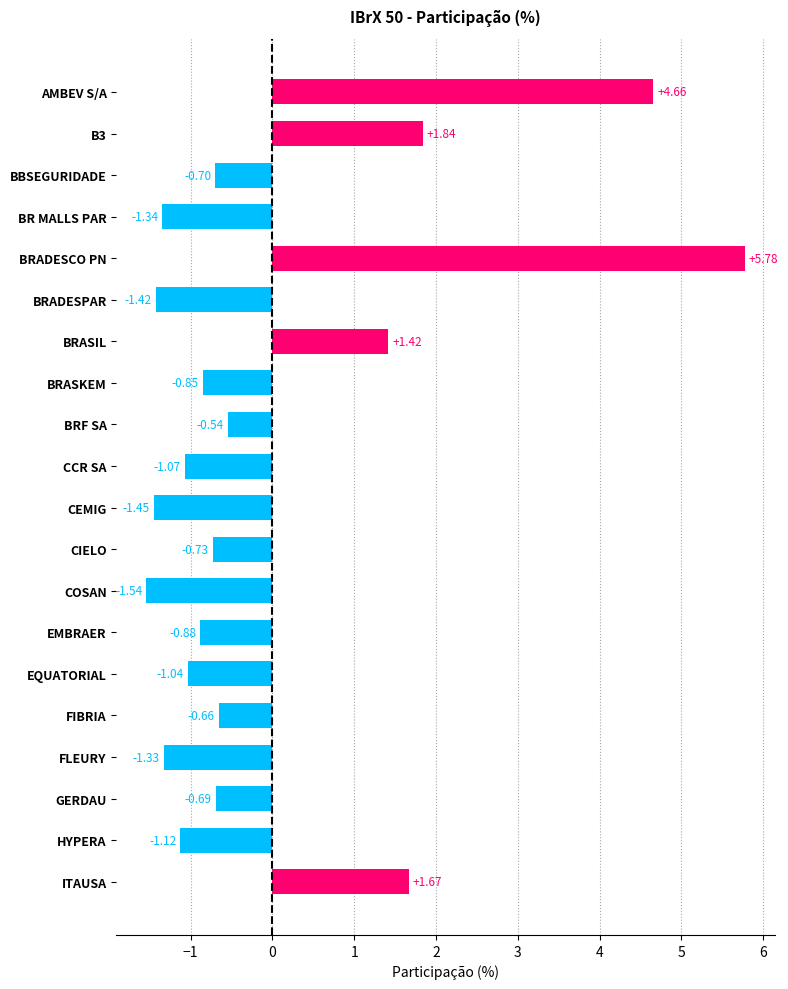

Does the chart contain any negative values?

Yes